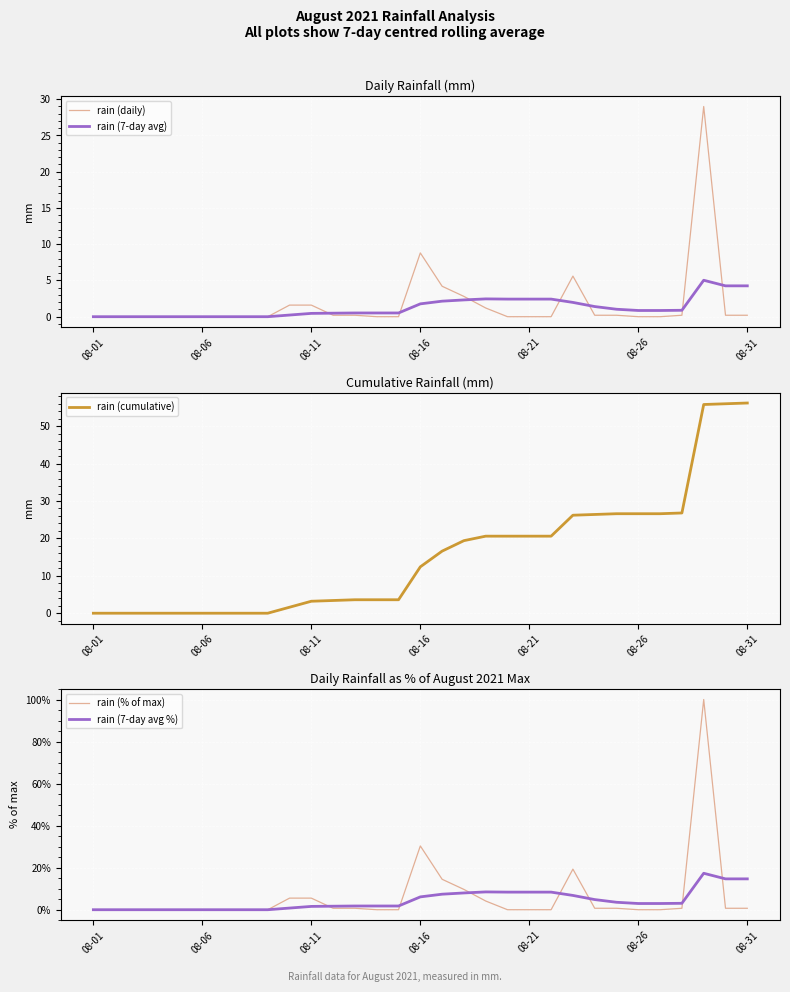

What is the greatest value displayed?

100.0